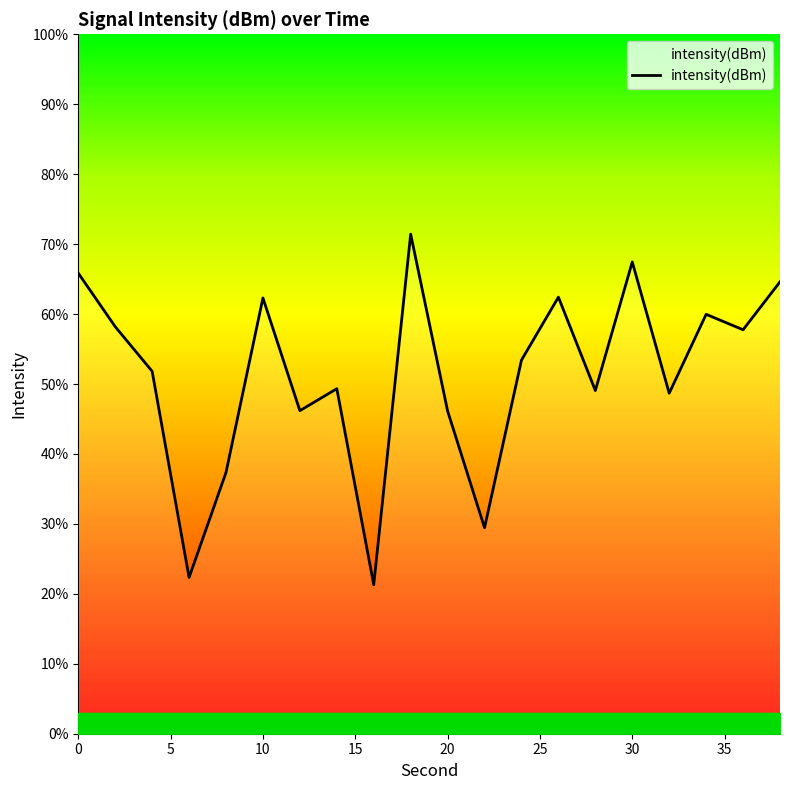

What is the maximum value shown in the chart?

71.4